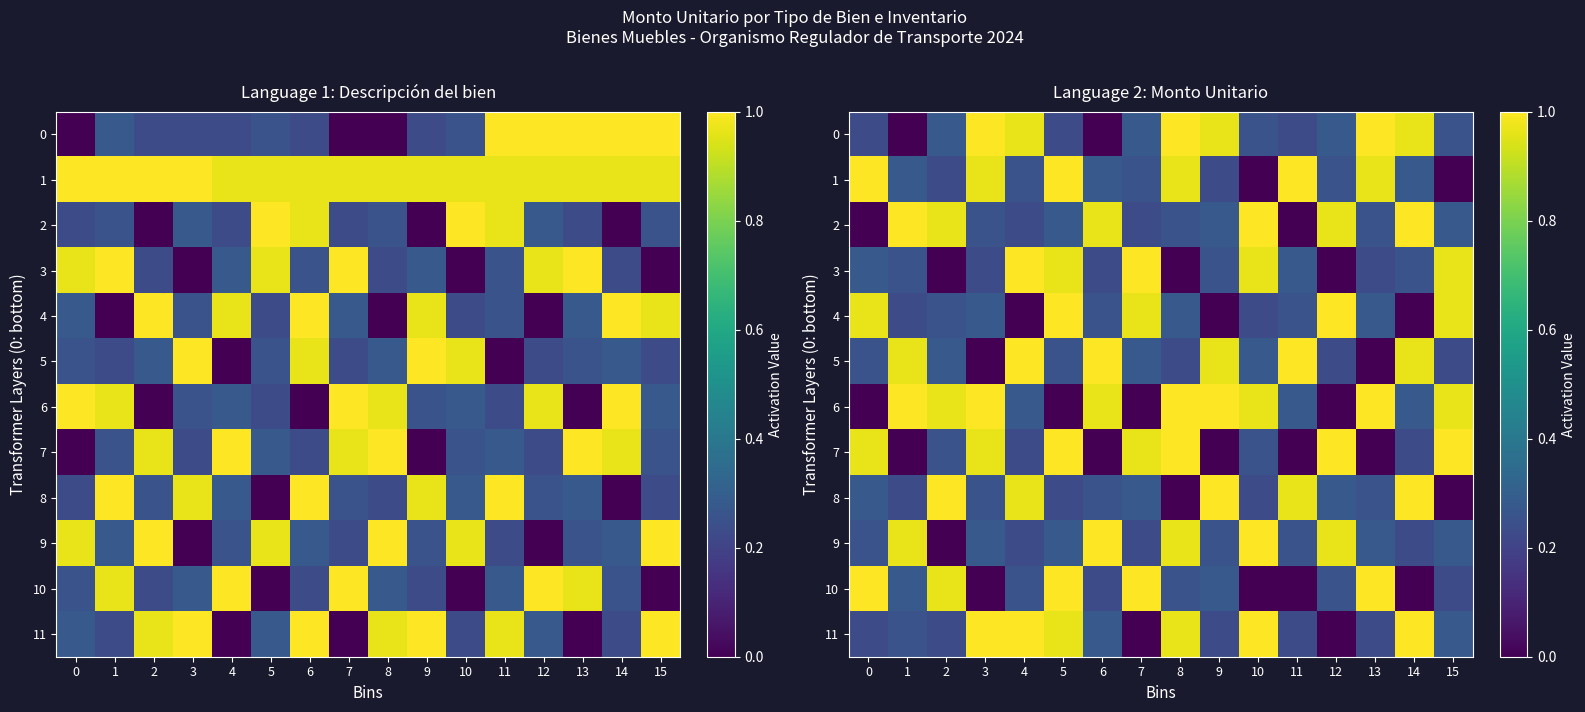

Is it true that 3 equals 0.3 at 10?

False